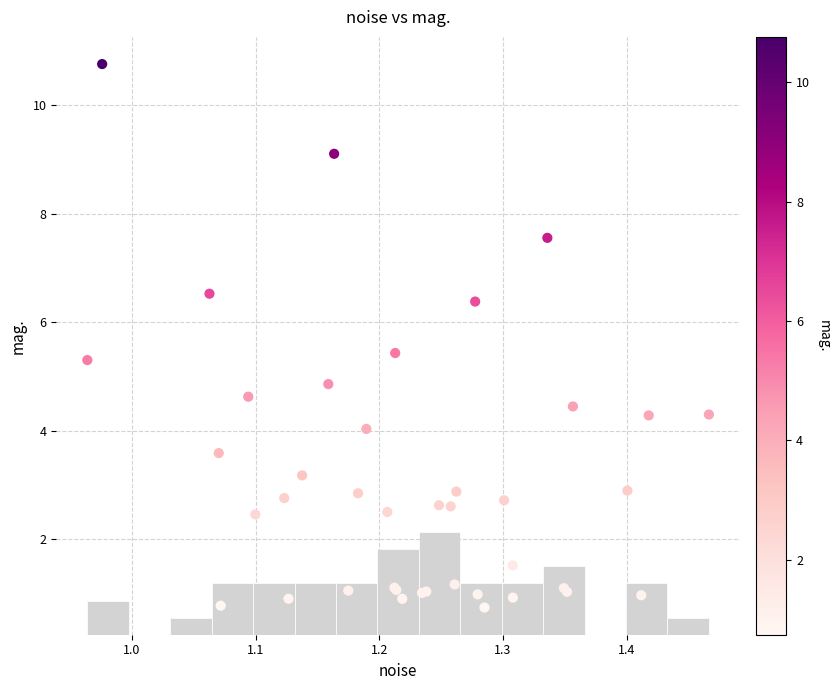

What Y value in the scatter plot is closest to 5?

4.9